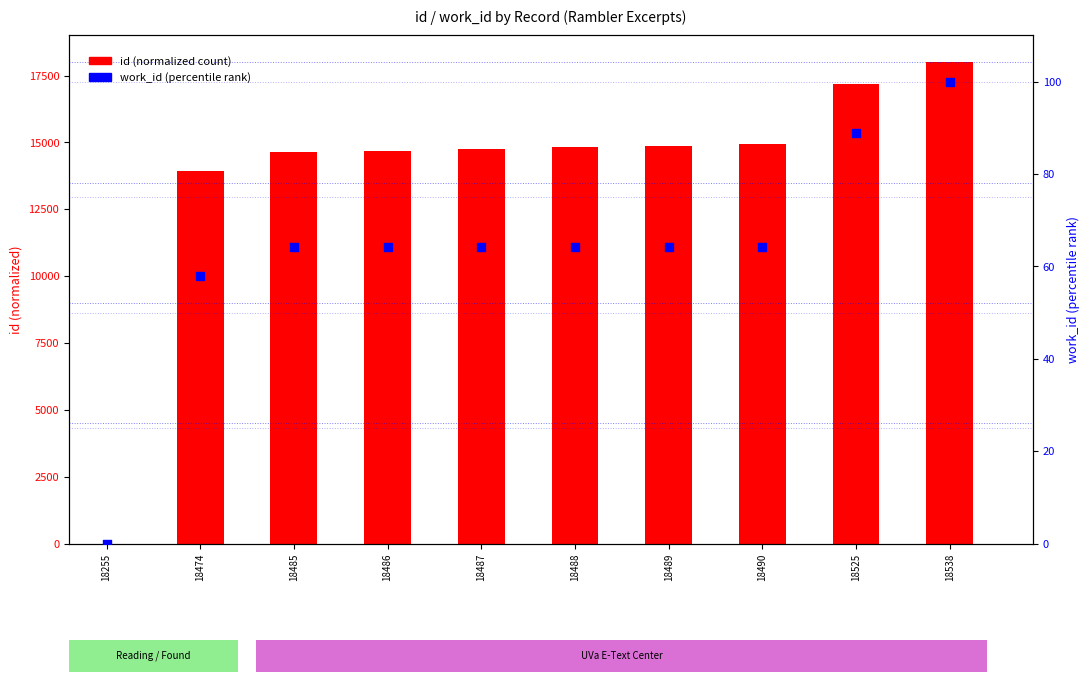

What is the total value across all series at 18489?

14947.6